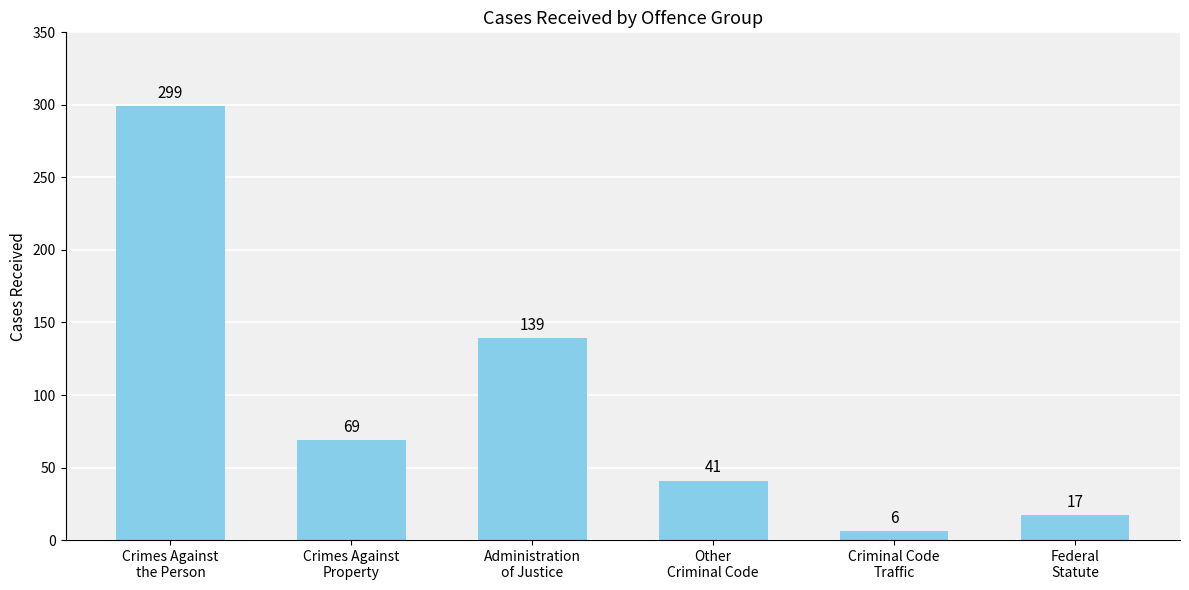

What is the label of the 6th bar from the right?

Crimes Against
the Person